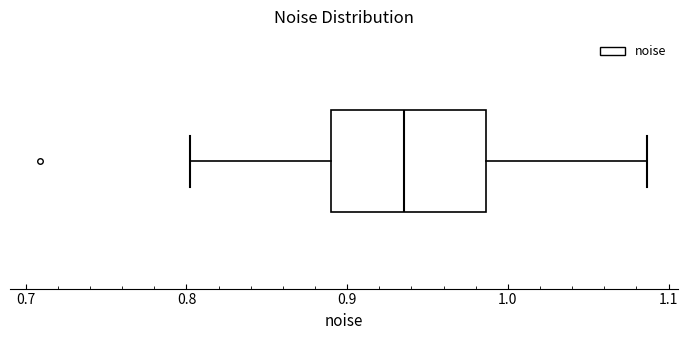

Transcribe this box plot: give where the median line is, the range the box spans, and where the two whiskers end, as read against the x-axis. The values are not printed on the chart, so give them approximately, as read against the axis.

median 0.94, box 0.89 to 0.99, whiskers 0.80 to 1.09